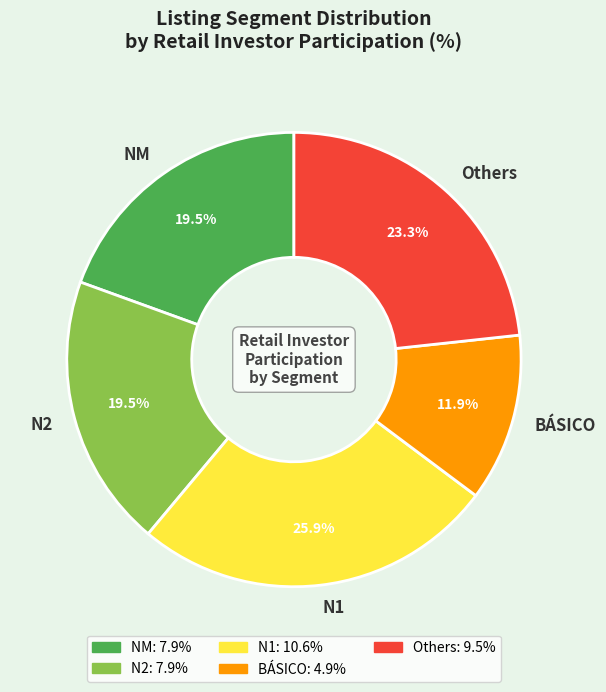

To the nearest percent, what is the difference between the Others and N1 slice percentages?

3%